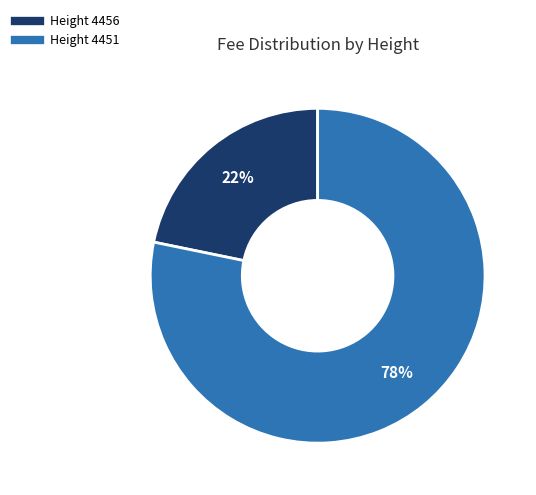

Approximately how many times larger is the value at Height 4456 compared to Height 4451?

0.3